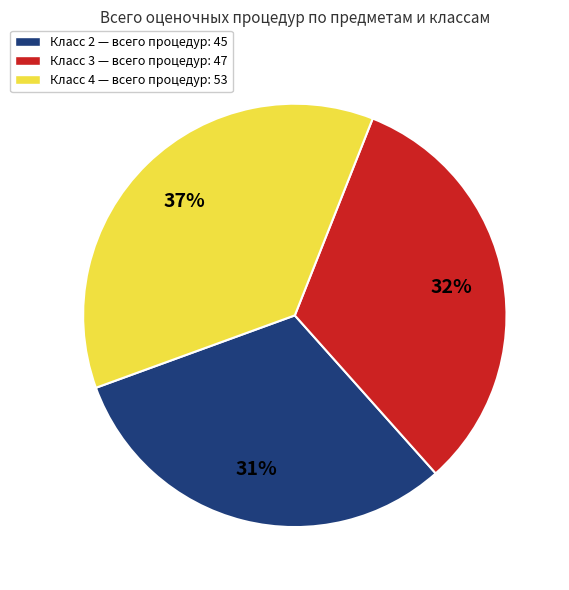

Which category has the smallest portion of the pie?

Класс 2 — всего процедур: 45